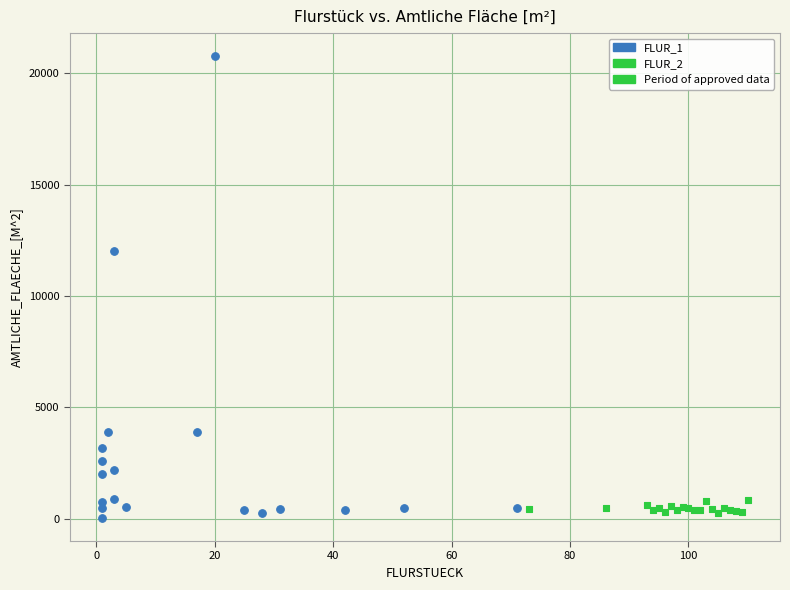

Which series has the widest spread of Y values?

FLUR_1